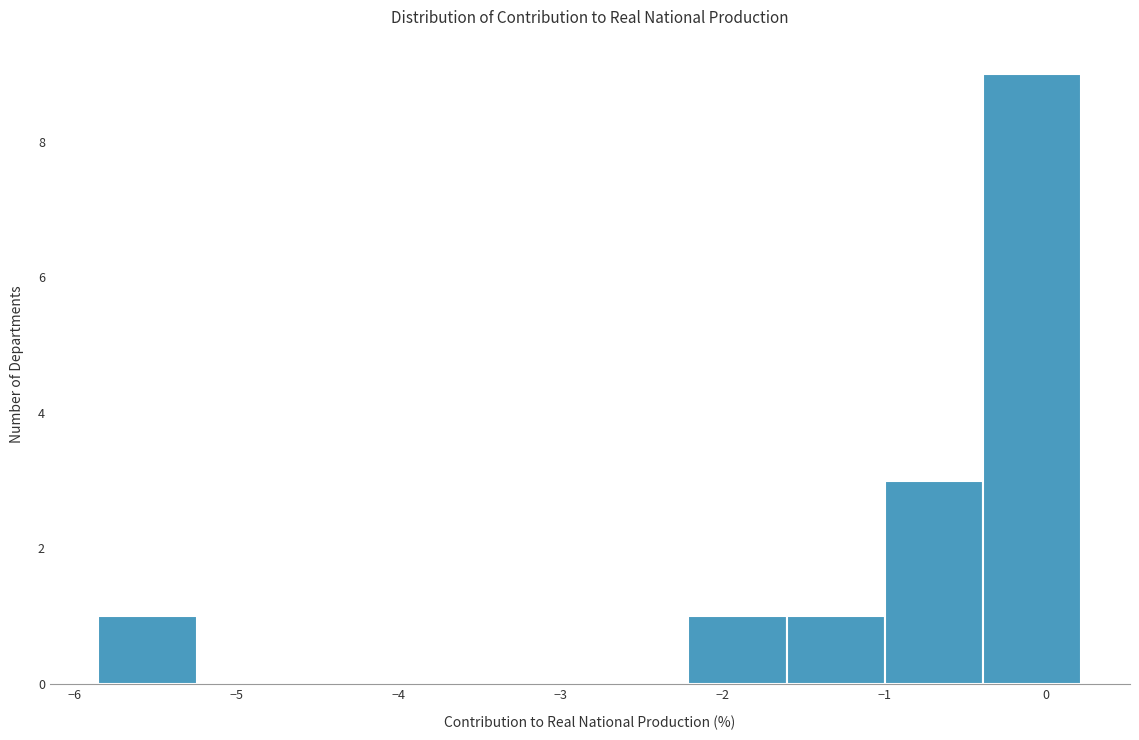

Over which range of the x-axis is the bar tallest?

-0.4 to 0.2